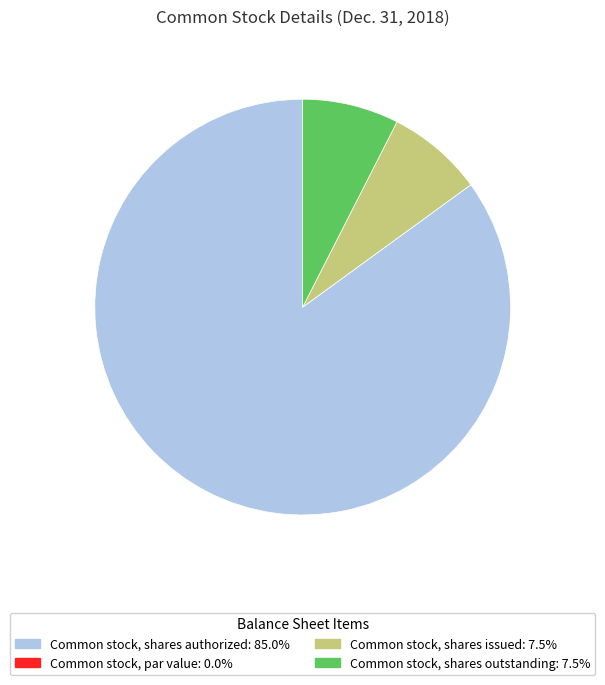

Which category has the biggest portion of the pie?

Common stock, shares authorized